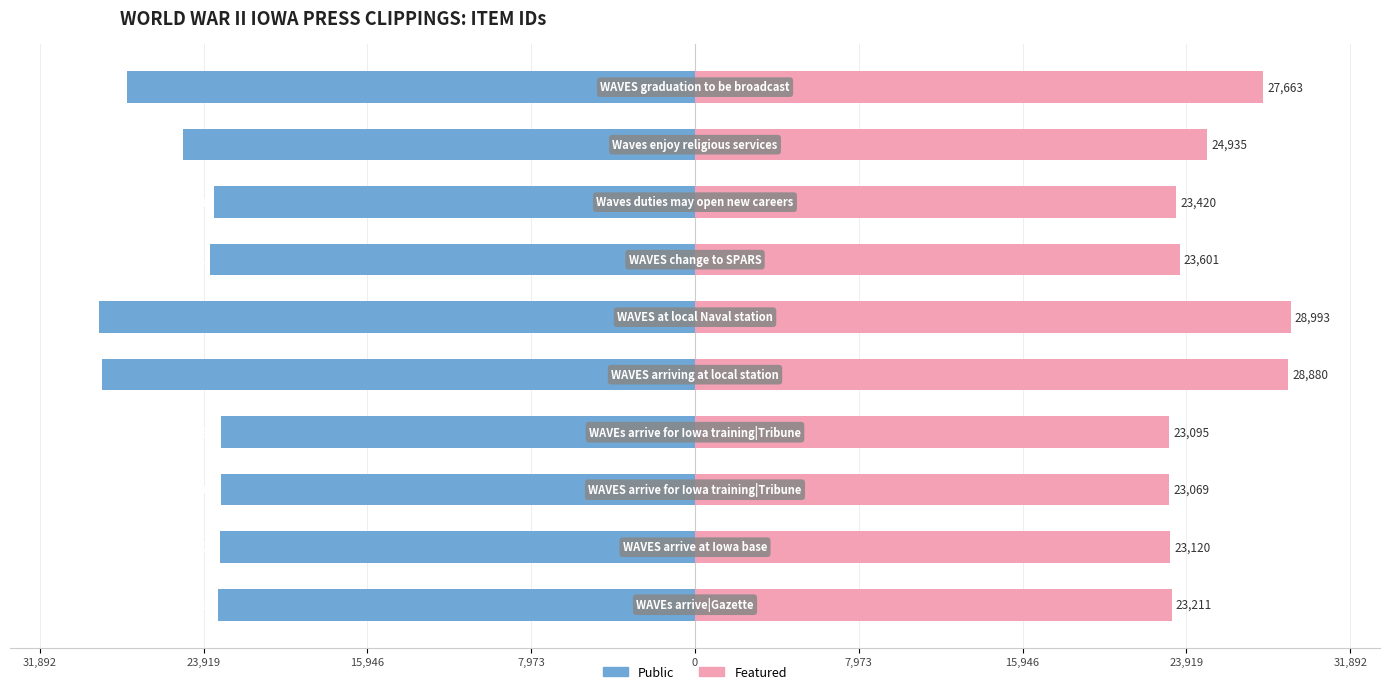

What is the greatest value displayed?

28993